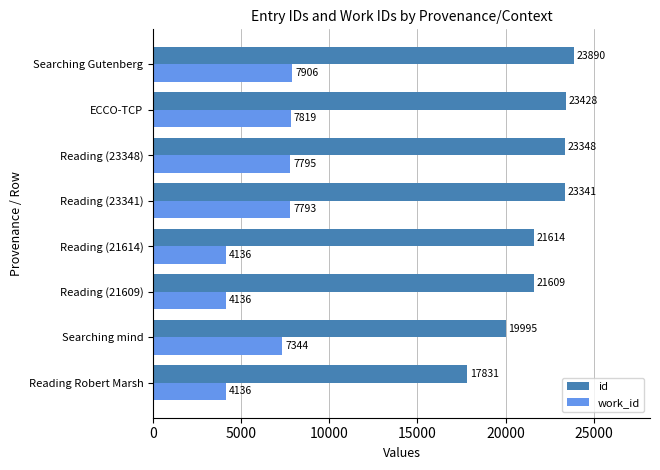

What is the lowest value of the work_id series?

4136